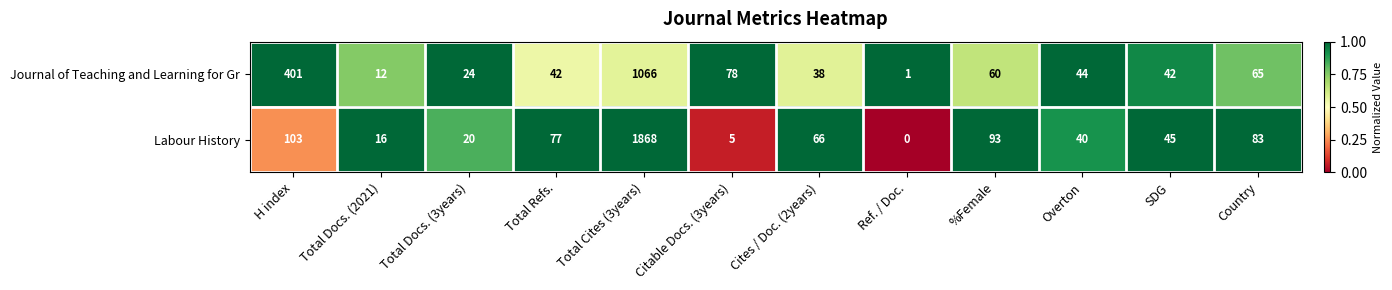

Where is Journal of Teaching and Learning for Gr nearest to the value 533?

H index